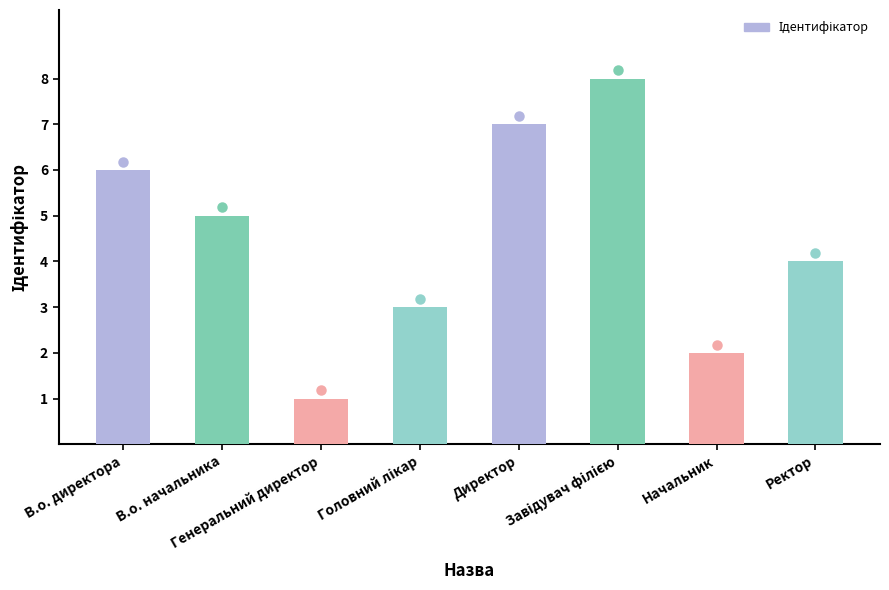

Approximately how many times larger is the value at Завідувач філією compared to Начальник?

4.0